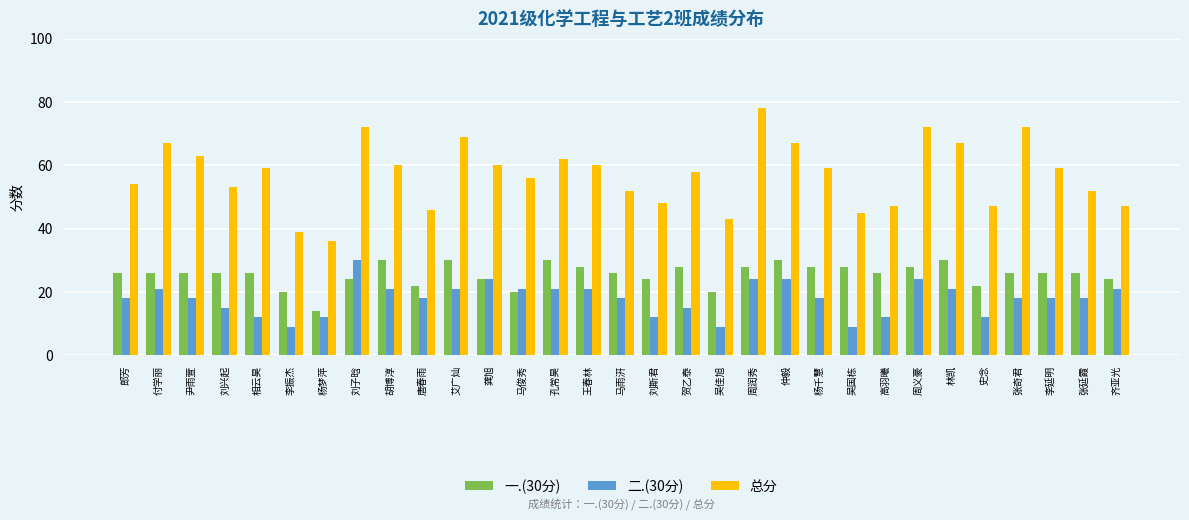

What is the highest value of the 一.(30分) series?

30